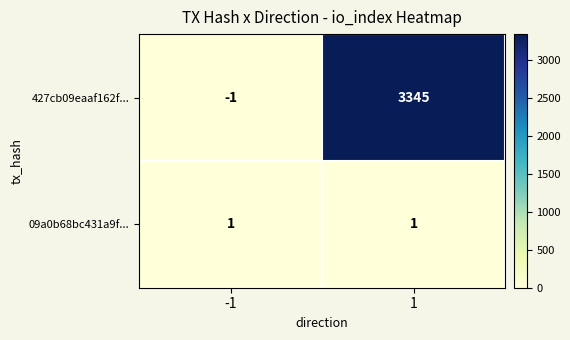

True or false: 427cb09eaaf162f... has a value of 1343 at 1.

False